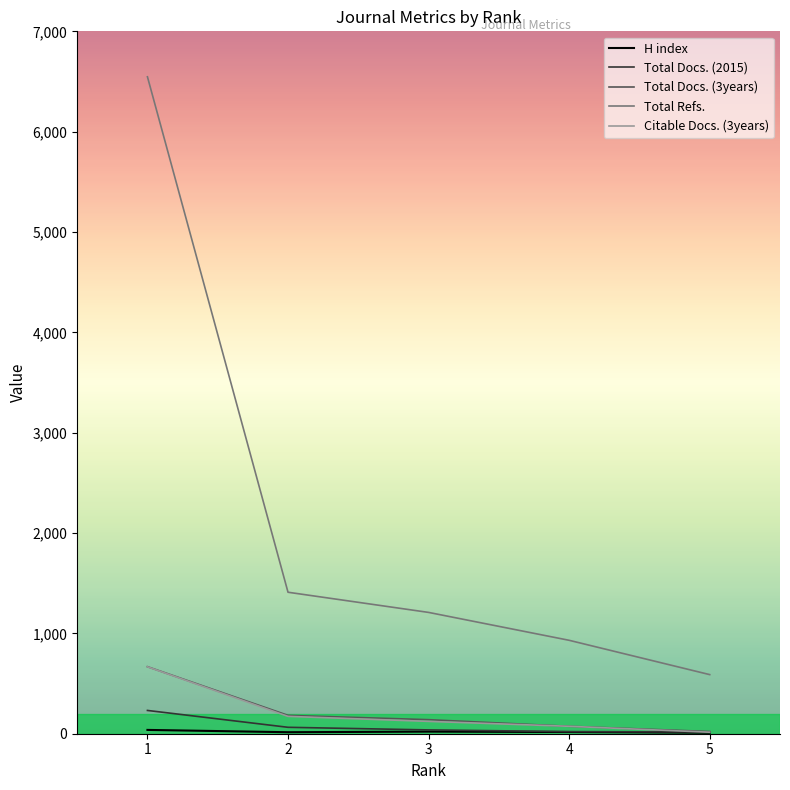

Between 1 and 4, which series saw the biggest shift?

Total Refs.